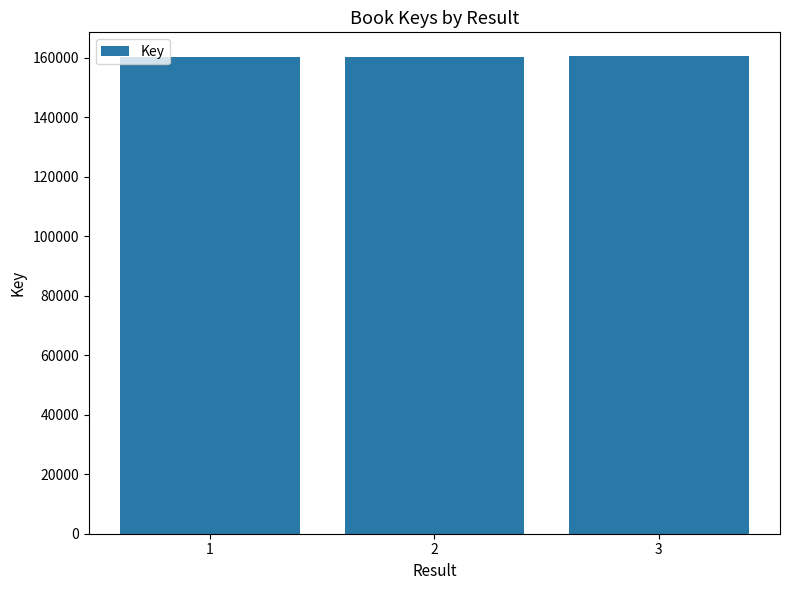

What is the change in value from 1 to 2?

+19